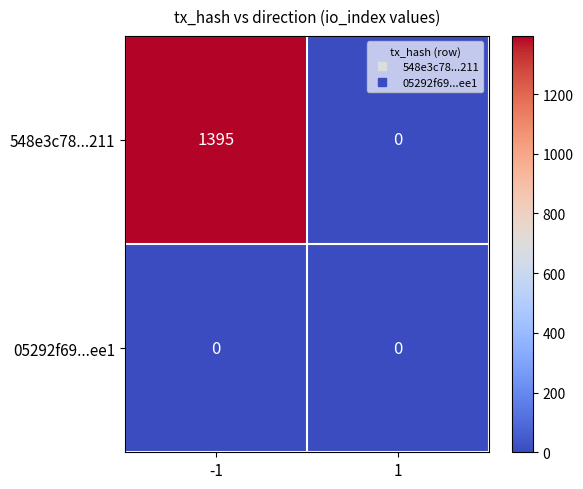

Read the 548e3c78...211 value at -1.

1395